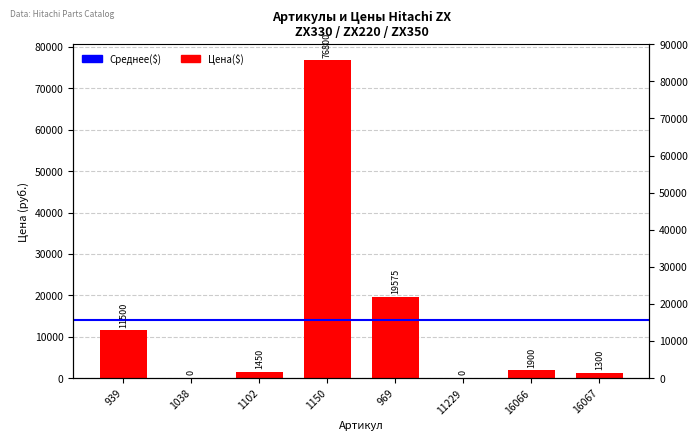

What is the label of the 3rd bar from the left?

1102